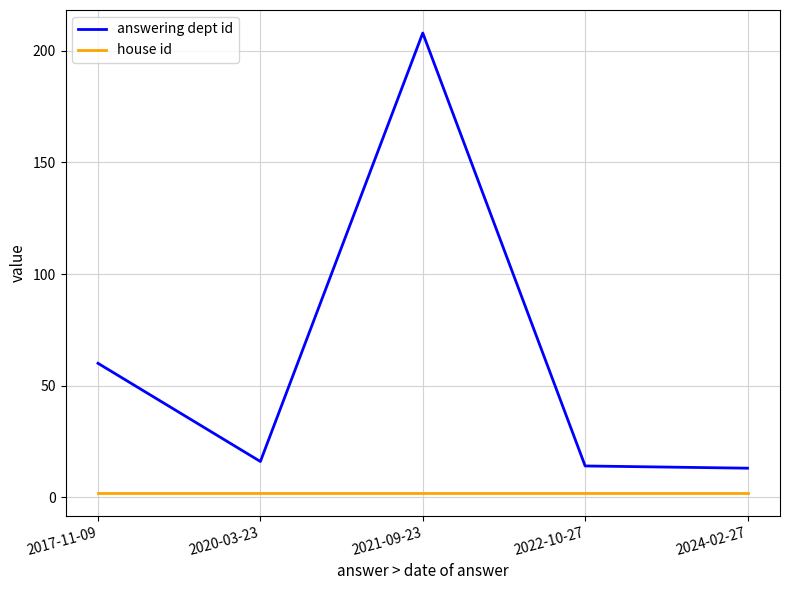

How many distinct data groups are displayed?

2